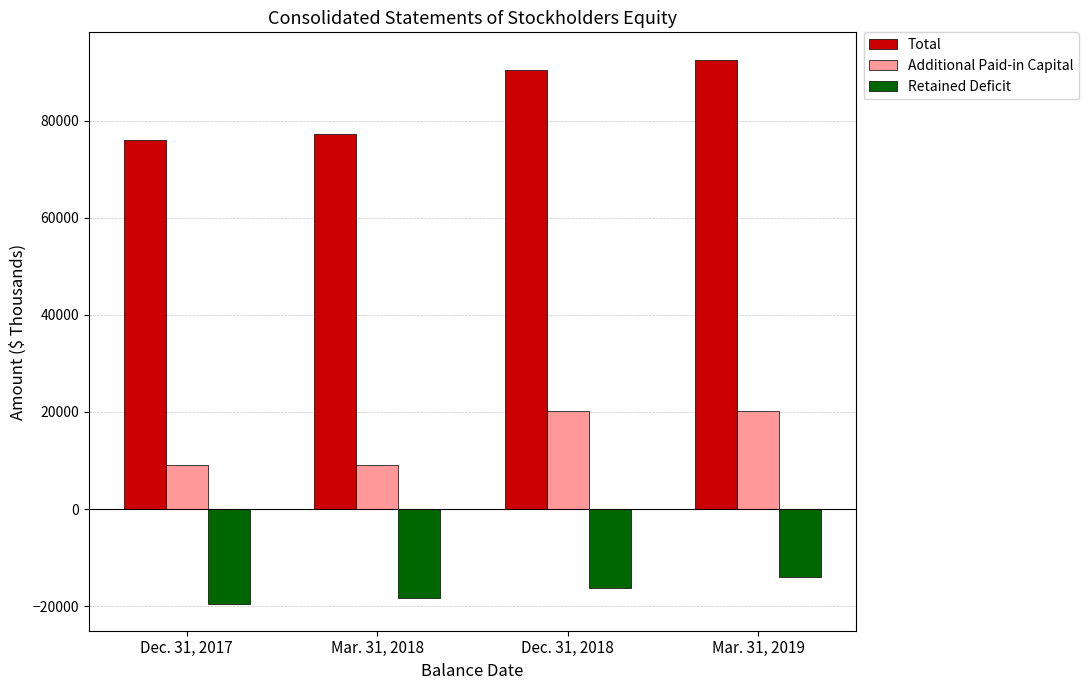

How many values in the Total series are below 90429?

2